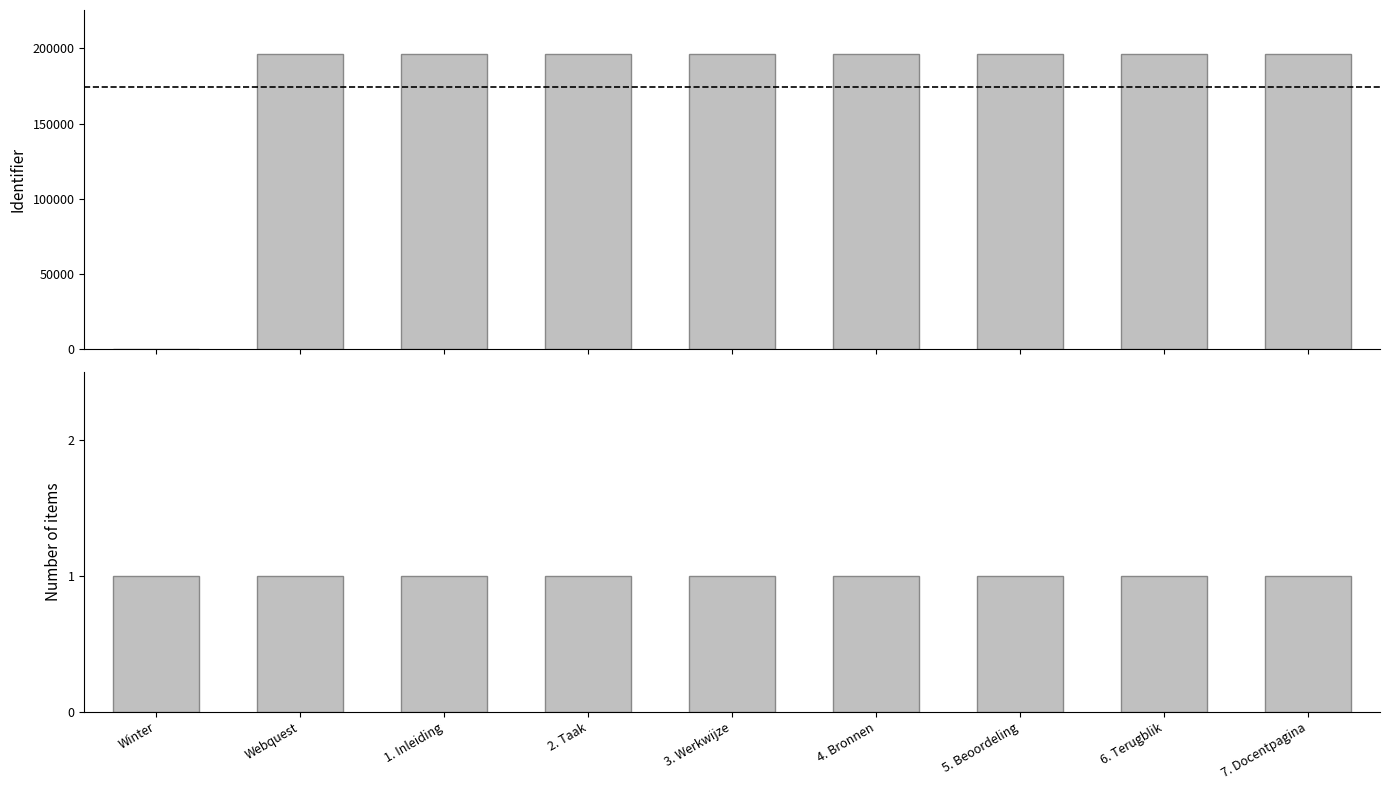

How many distinct data groups are displayed?

2